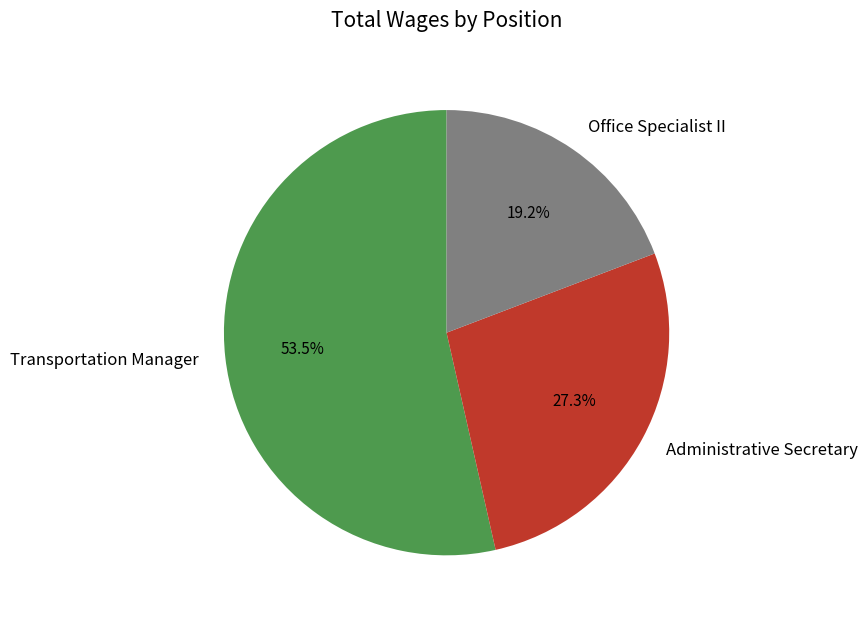

Between Office Specialist II and Transportation Manager, which is larger?

Transportation Manager